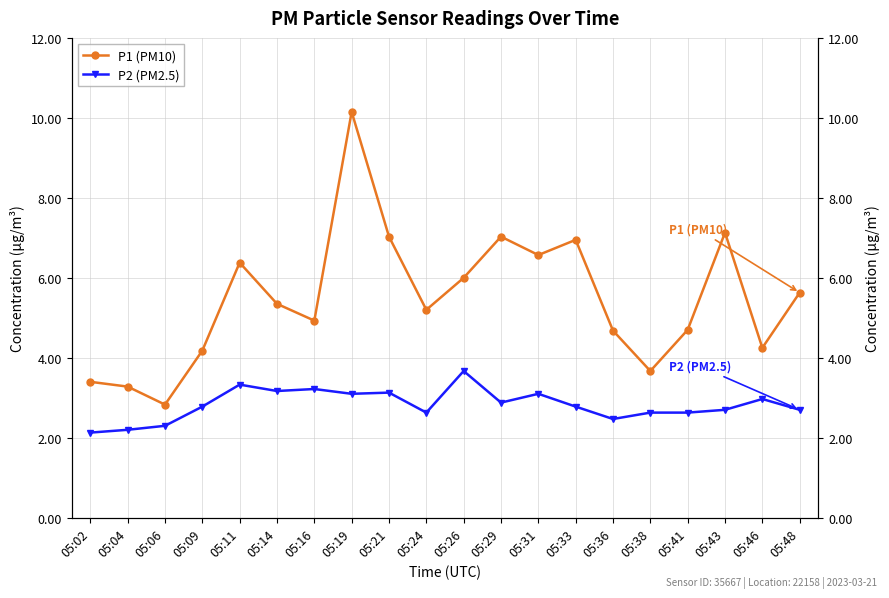

At which category does P1 (PM10) reach its first local valley?

05:06